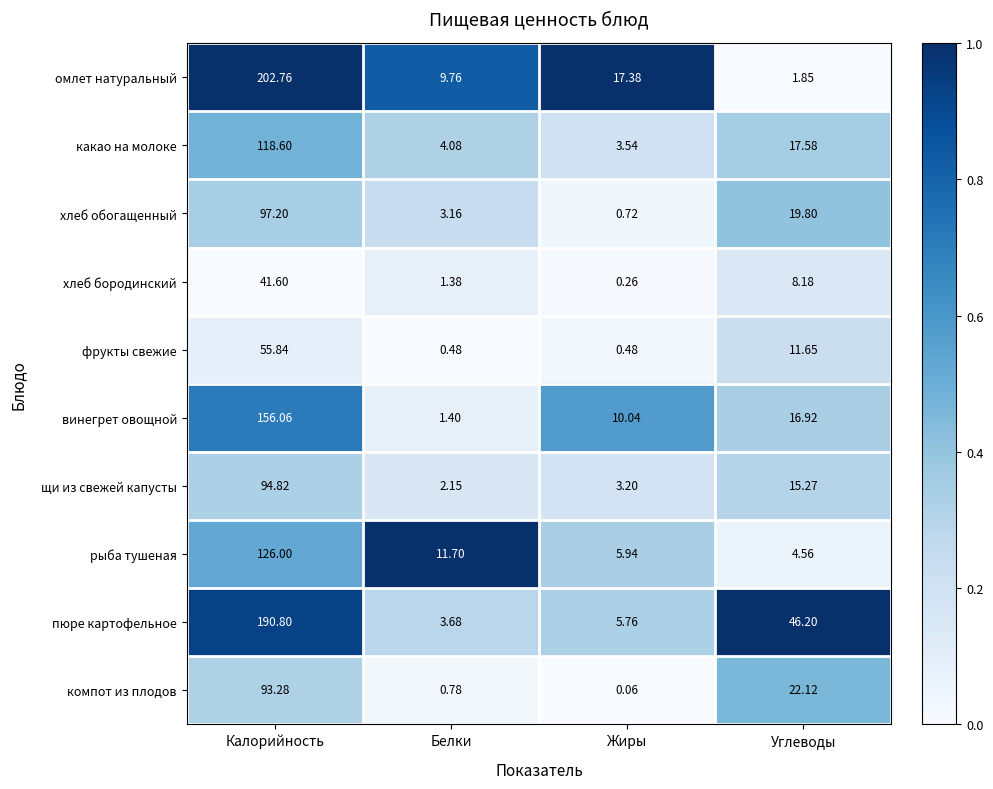

Which series has the widest spread of values?

омлет натуральный